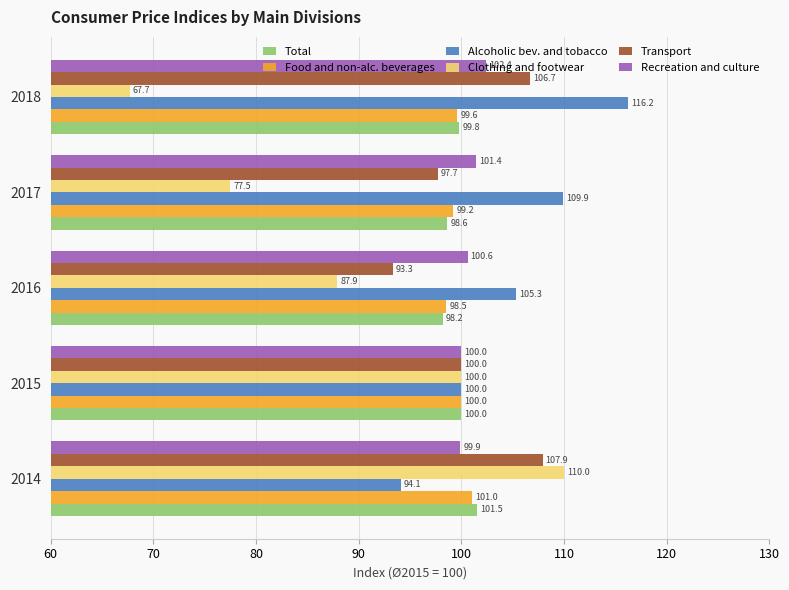

True or false: Alcoholic bev. and tobacco has a value of 168.5 at 2014.

False